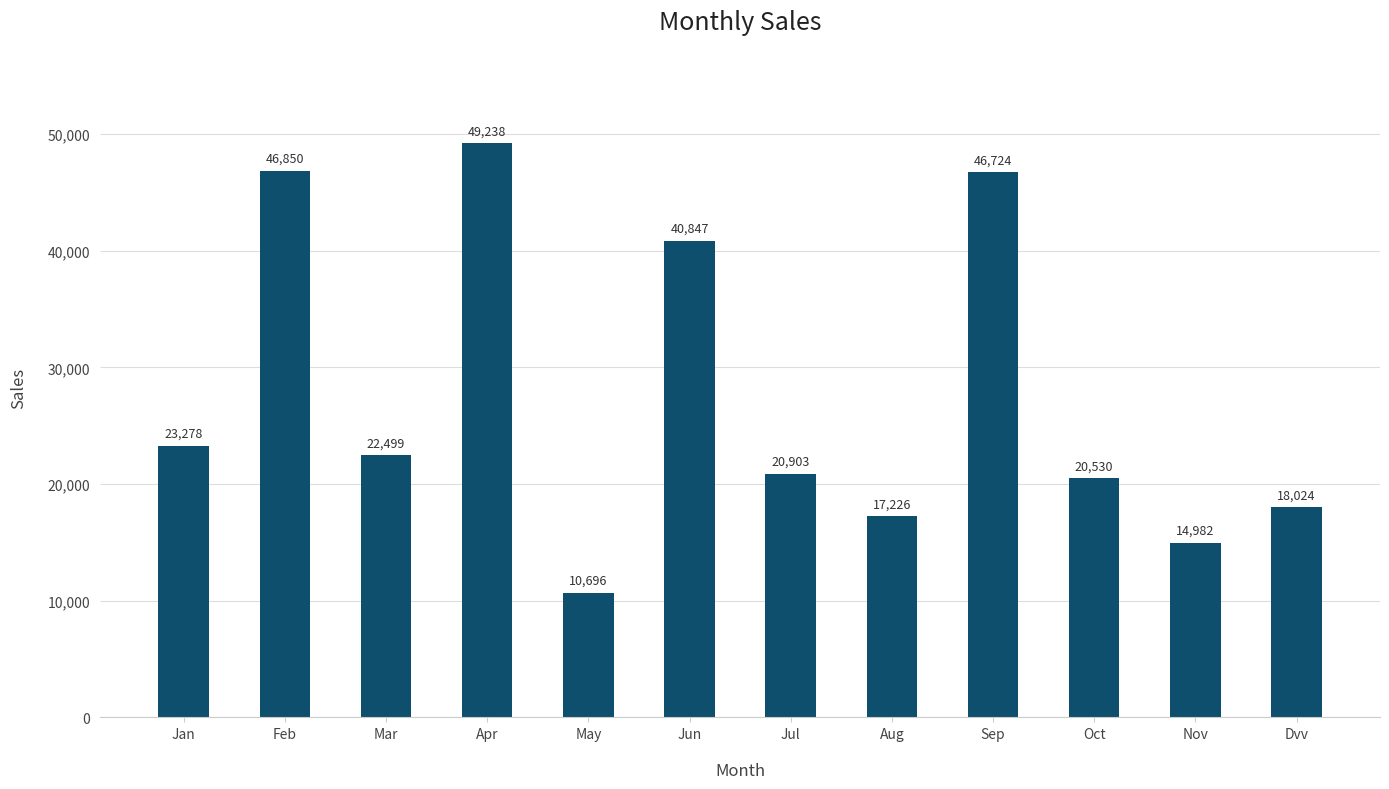

At which label is the value closest to 29967?

Jan